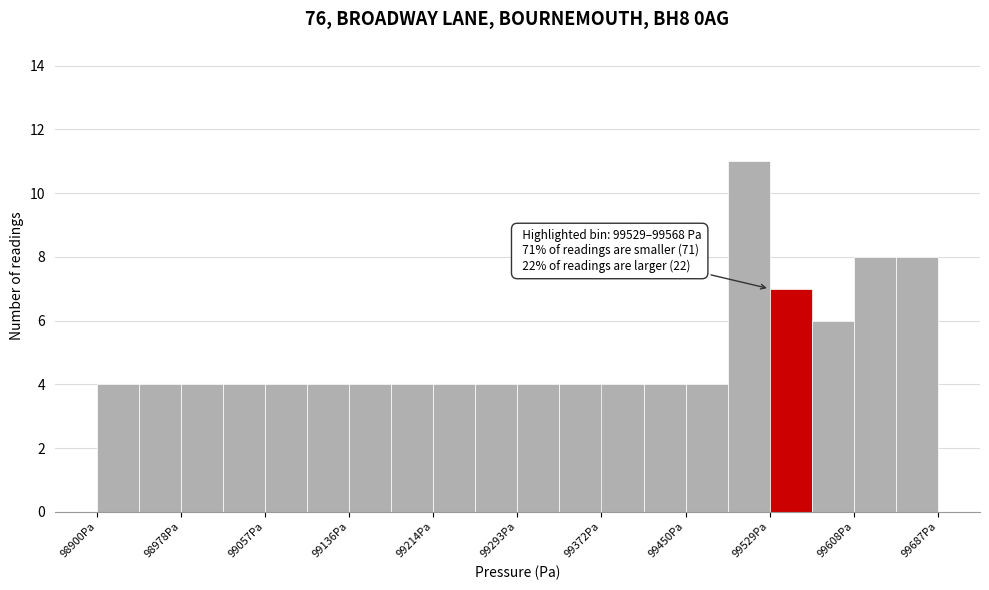

Read against the x-axis, roughly where is the centre of the tallest bar?

99510